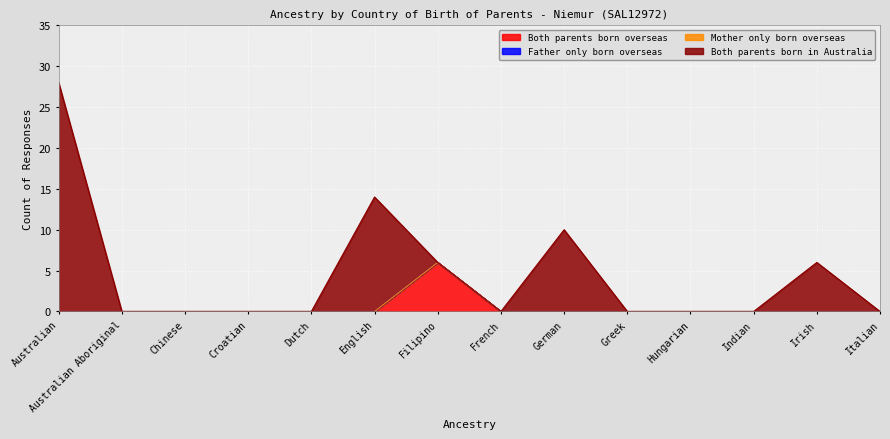

True or false: Both parents born overseas has more than 2 points higher than both neighbors.

False